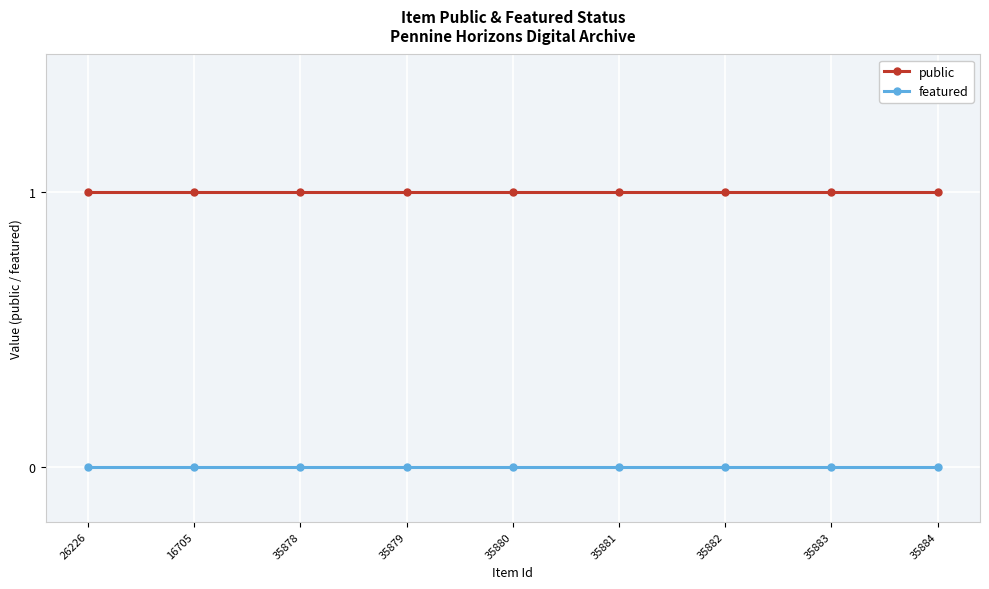

What is the label of the 6th point from the right?

35879